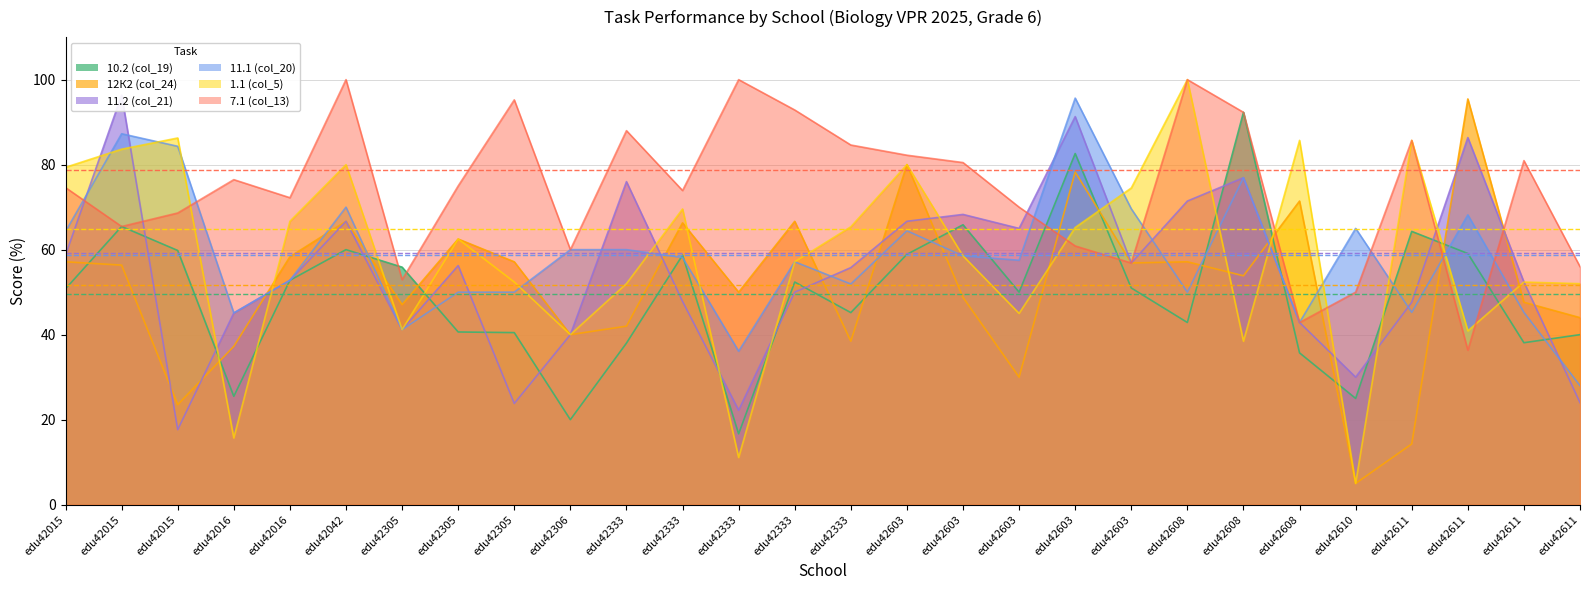

What is the minimum value for 10.2 (col_19)?

16.7